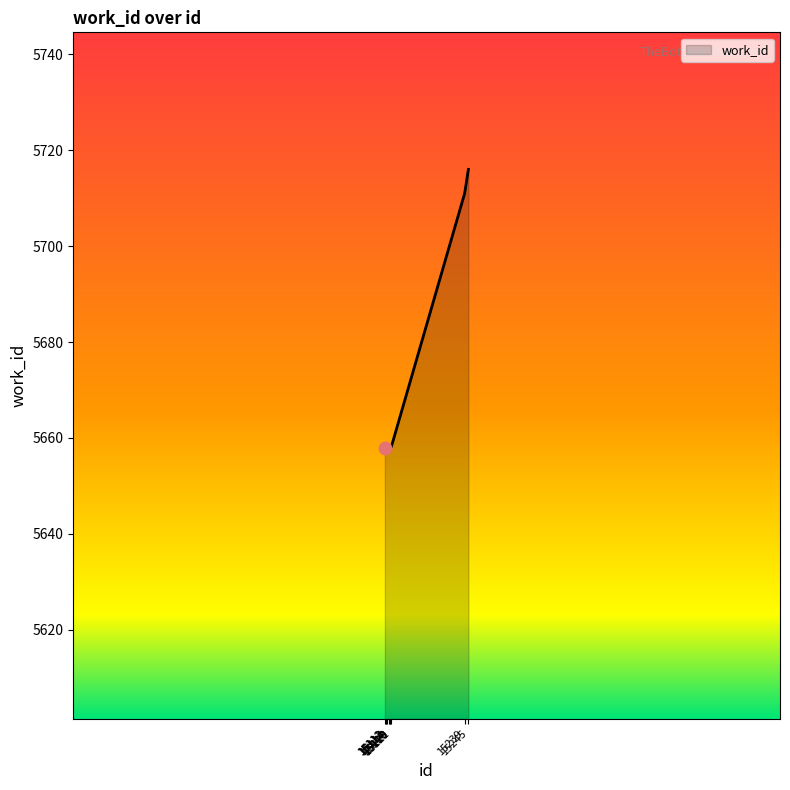

Approximately how many times larger is the value at 15112 compared to 15120?

1.0